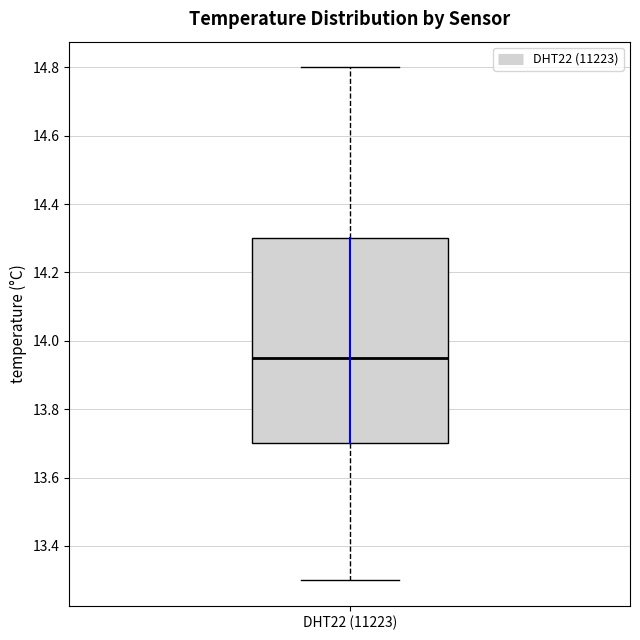

Transcribe this box plot: give where the median line is, the range the box spans, and where the two whiskers end, as read against the y-axis. The values are not printed on the chart, so give them approximately, as read against the axis.

median 13.96, box 13.70 to 14.30, whiskers 13.30 to 14.80